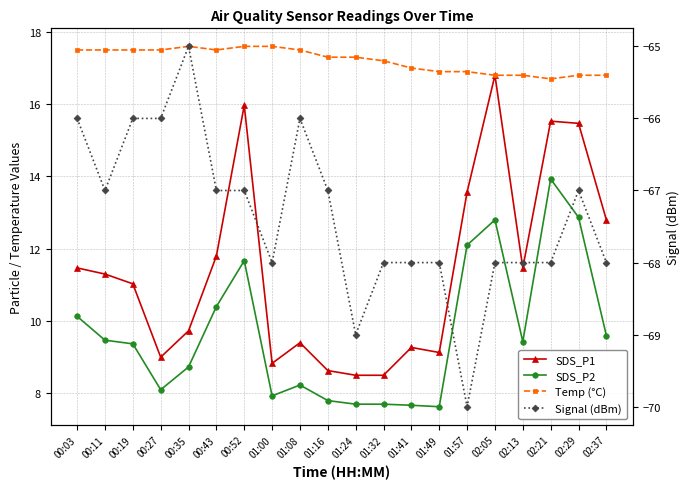

True or false: SDS_P2 has more than 2 points higher than both neighbors.

True